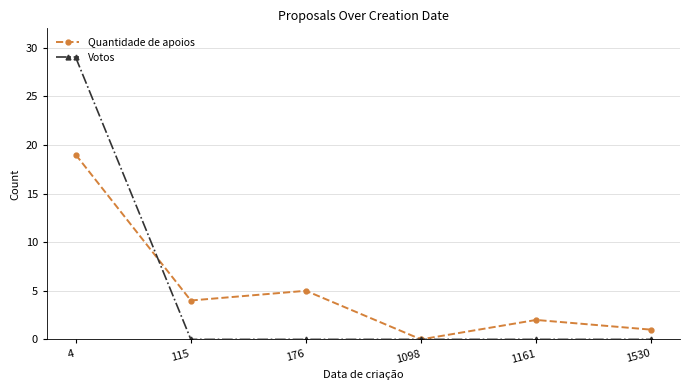

True or false: Votos has more than 2 points higher than both neighbors.

False